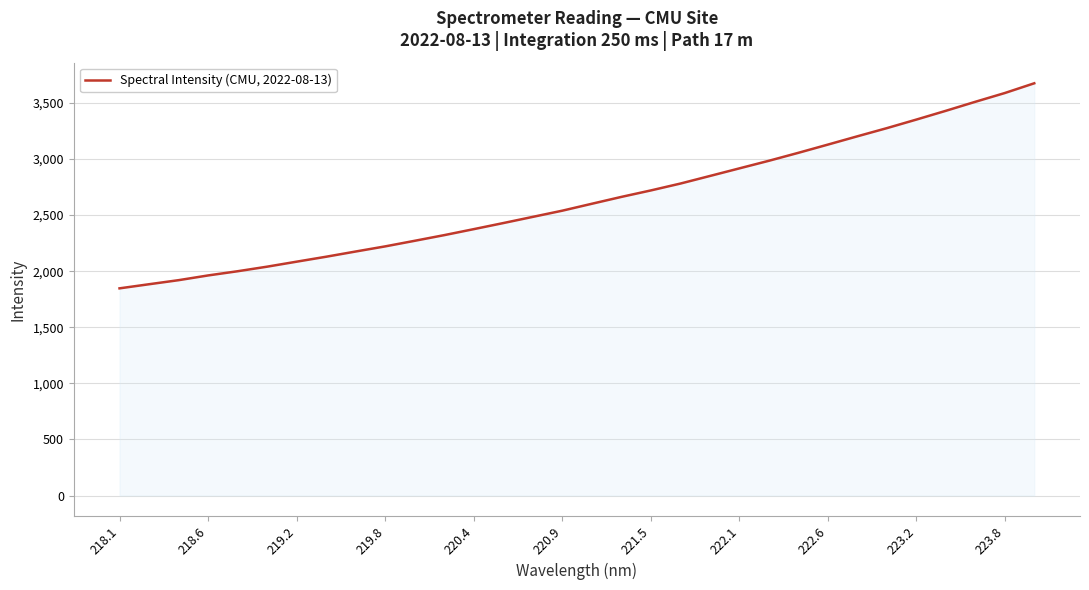

What is the smallest value displayed?

1846.8